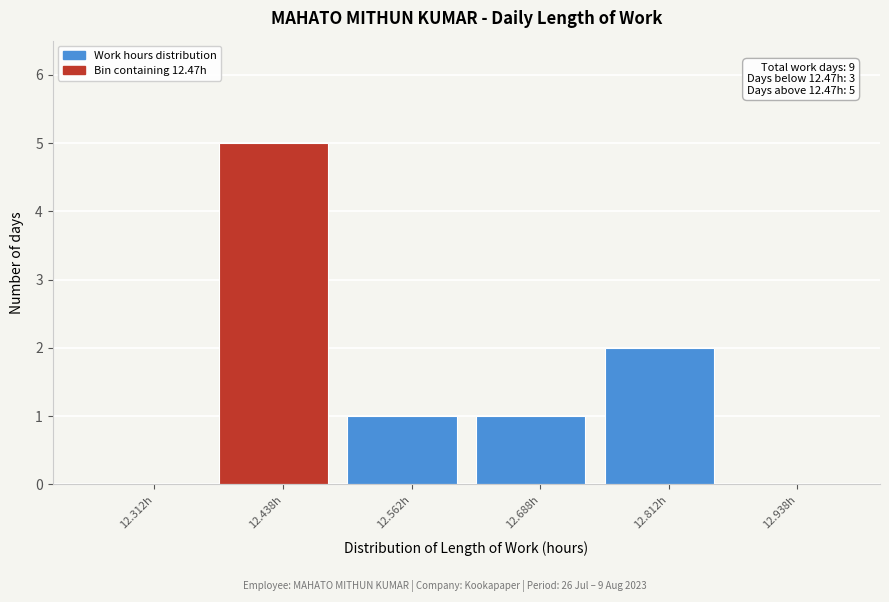

Over which range of the x-axis is the bar tallest?

12.375 to 12.500